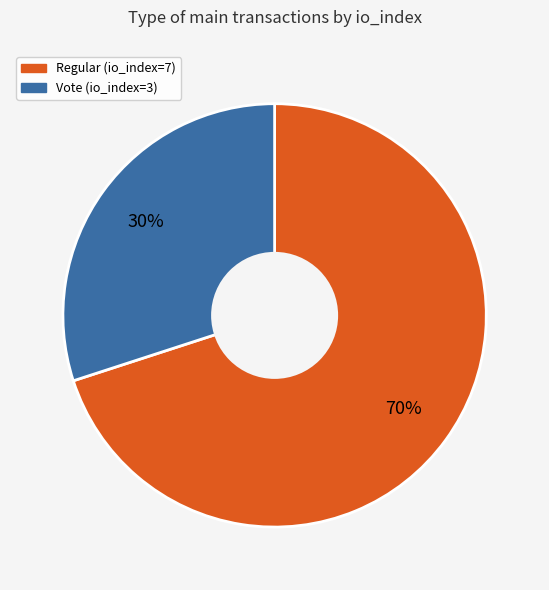

What is the majority slice?

Regular (io_index=7)